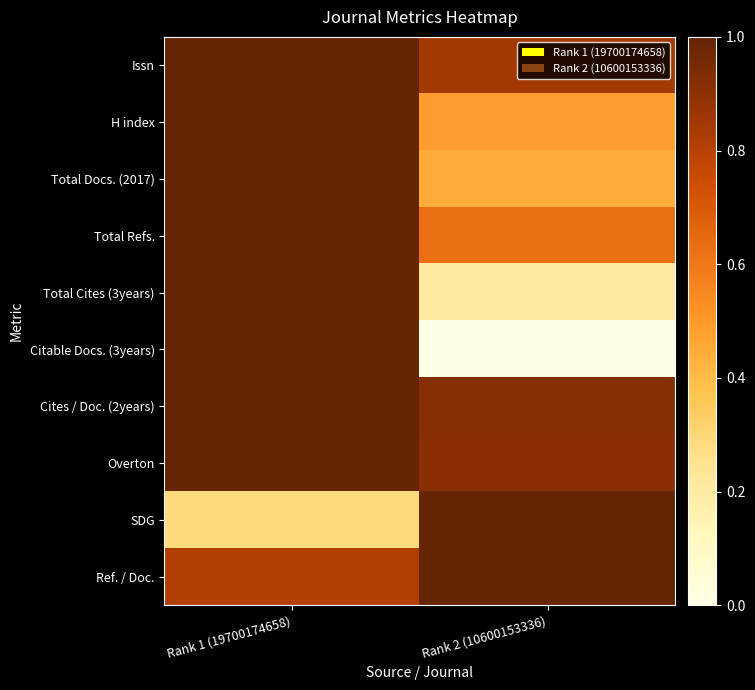

Reading right to left, what are all the values shown in this chart?

Issn: Rank 2 (10600153336)=0.8	Rank 1 (19700174658)=1.0
H index: Rank 2 (10600153336)=0.5	Rank 1 (19700174658)=1.0
Total Docs. (2017): Rank 2 (10600153336)=0.4	Rank 1 (19700174658)=1.0
Total Refs.: Rank 2 (10600153336)=0.6	Rank 1 (19700174658)=1.0
Total Cites (3years): Rank 2 (10600153336)=0.2	Rank 1 (19700174658)=1.0
Citable Docs. (3years): Rank 2 (10600153336)=0.0	Rank 1 (19700174658)=1.0
Cites / Doc. (2years): Rank 2 (10600153336)=0.9	Rank 1 (19700174658)=1.0
Overton: Rank 2 (10600153336)=0.9	Rank 1 (19700174658)=1.0
SDG: Rank 2 (10600153336)=1.0	Rank 1 (19700174658)=0.3
Ref. / Doc.: Rank 2 (10600153336)=1.0	Rank 1 (19700174658)=0.8